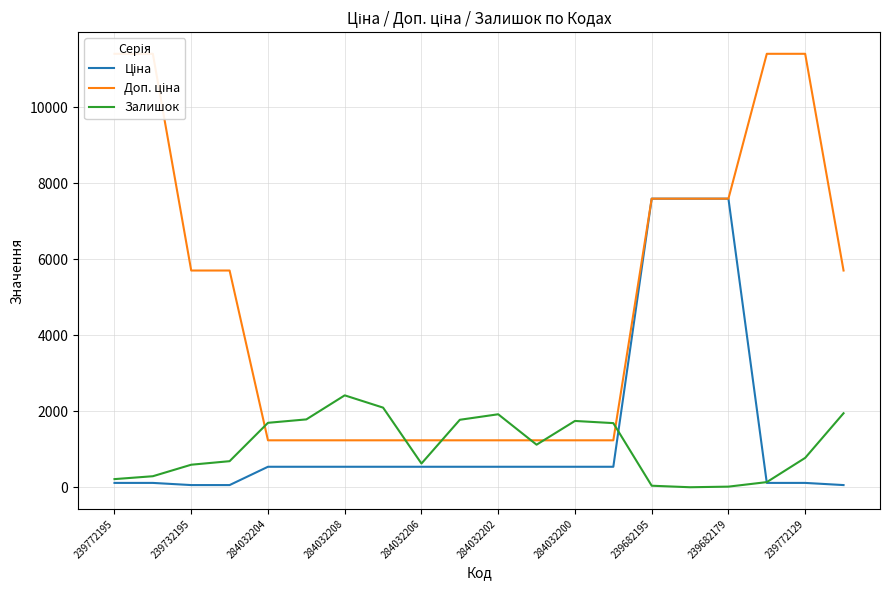

What is the maximum value for Ціна?

7596.5